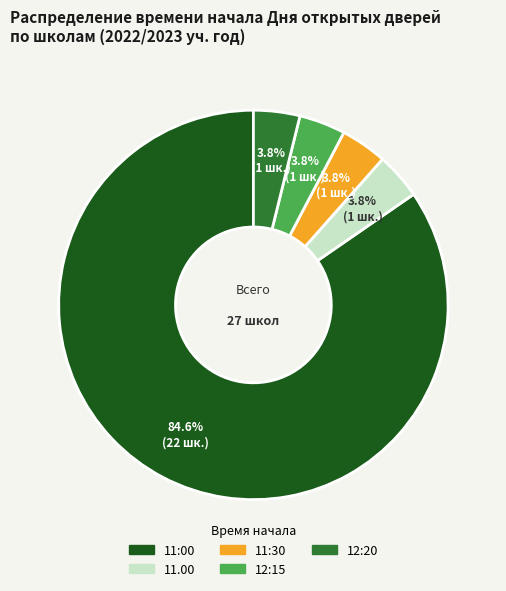

Which category has the biggest portion of the pie?

11:00